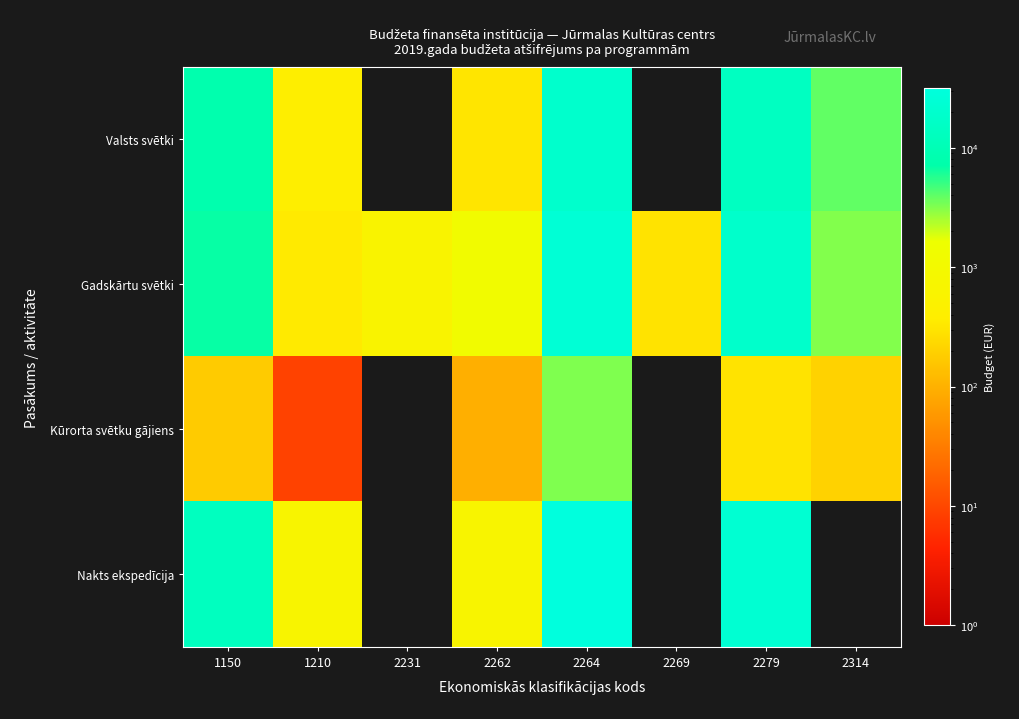

List the series in order of their peak value, highest first.

Nakts ekspedīcija, Gadskārtu svētki, Valsts svētki, Kūrorta svētku gājiens